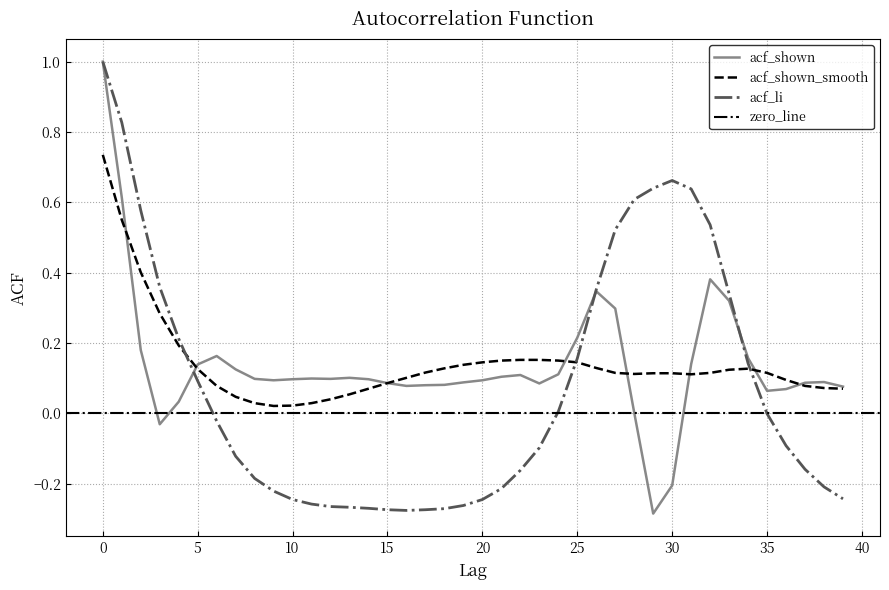

Read the acf_shown value at 1.

0.6